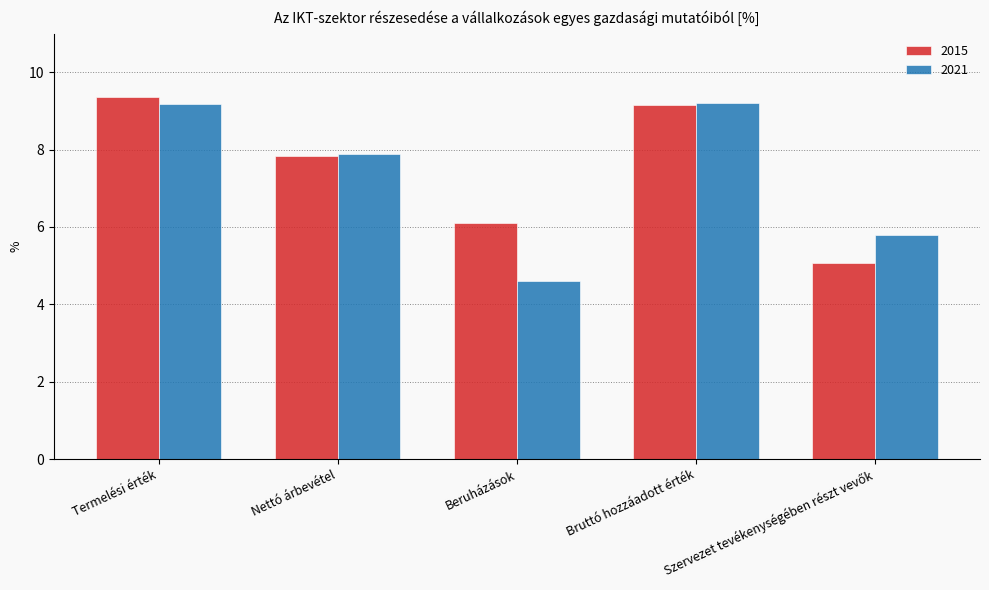

Reading right to left, list all the values displayed in this chart.

2015: 5.1	9.2	6.1	7.8	9.4
2021: 5.8	9.2	4.6	7.9	9.2